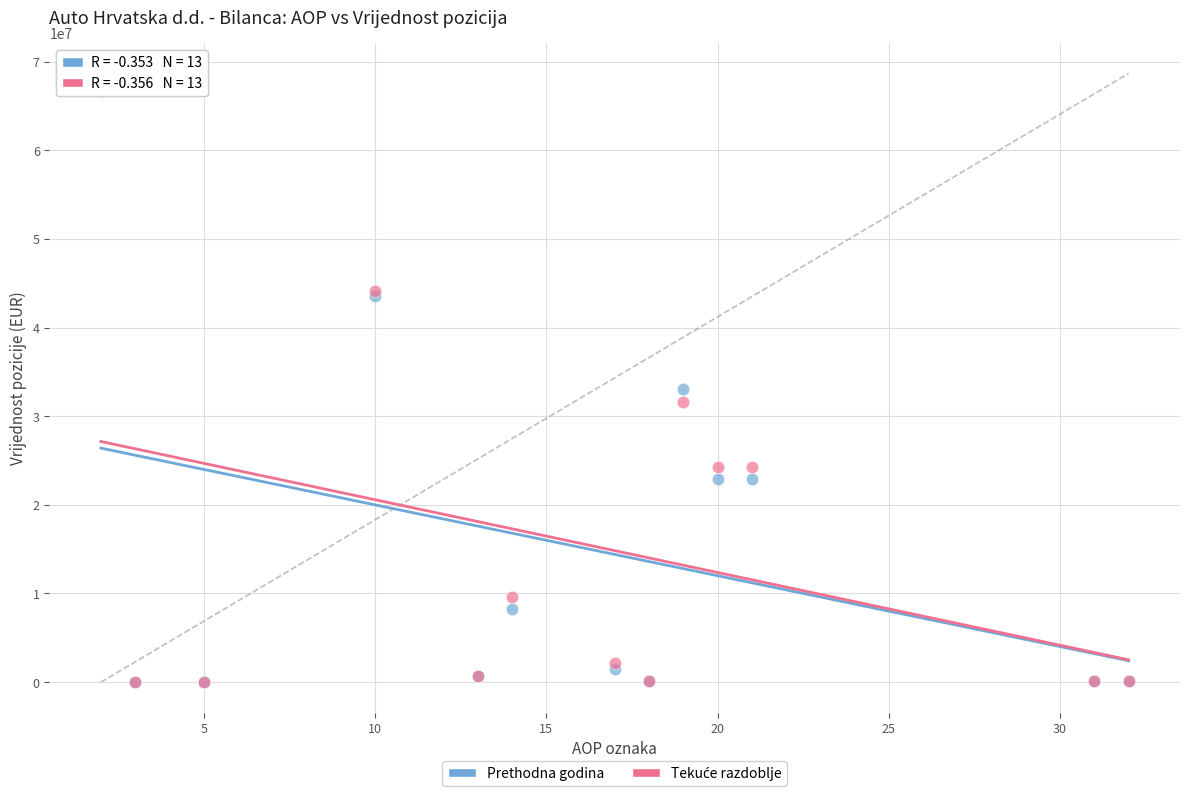

Across all series, what Y value is closest to 34326843?

33049941